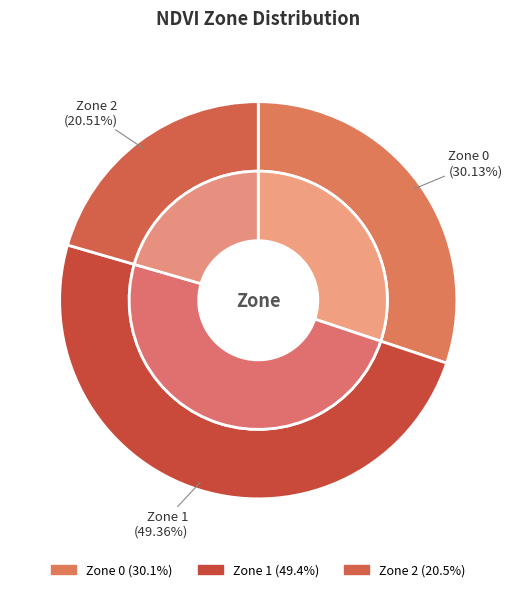

What is the total percentage of Zone 2 and Zone 0?

50.6%